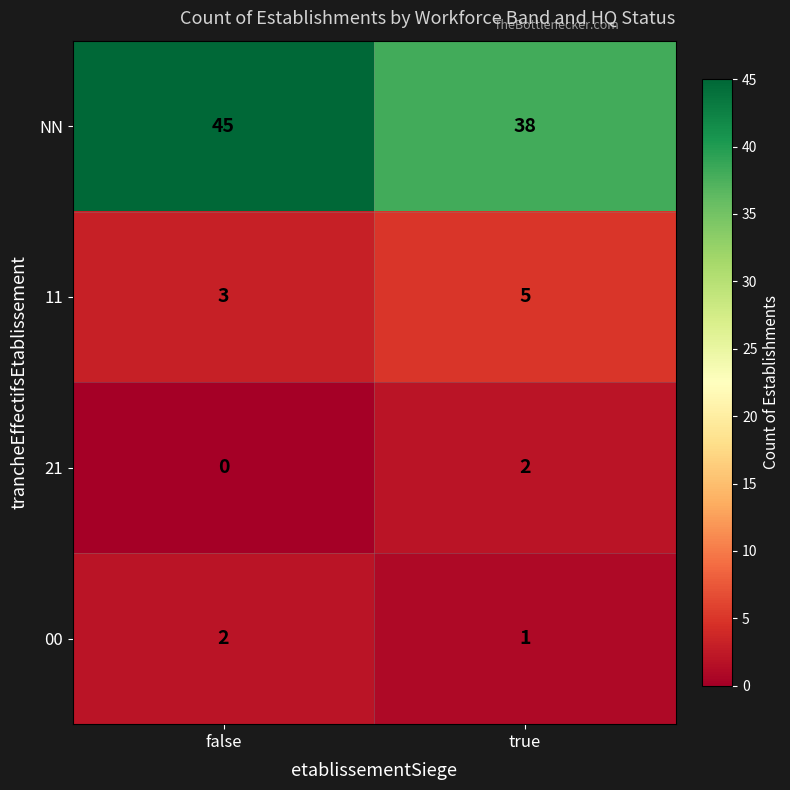

Which category has the highest value in the NN series?

false